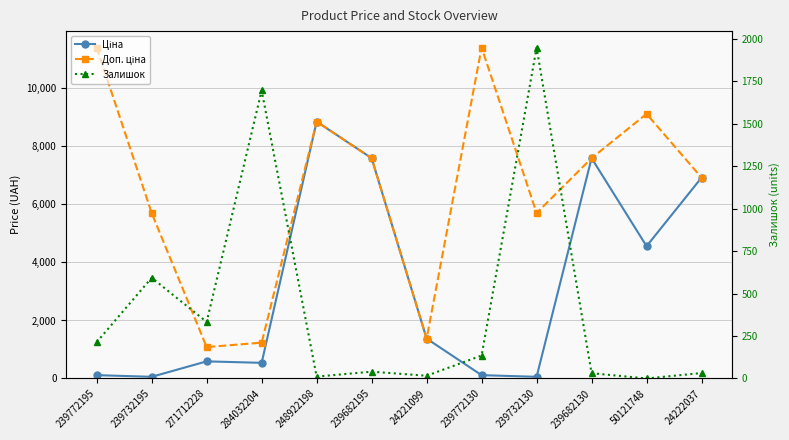

What are all the series names shown in the legend?

Ціна, Доп. ціна, Залишок